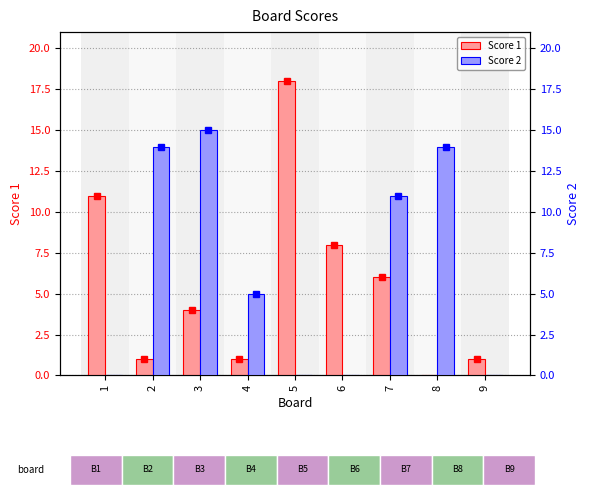

Which series has the largest range (max minus min)?

Score 1